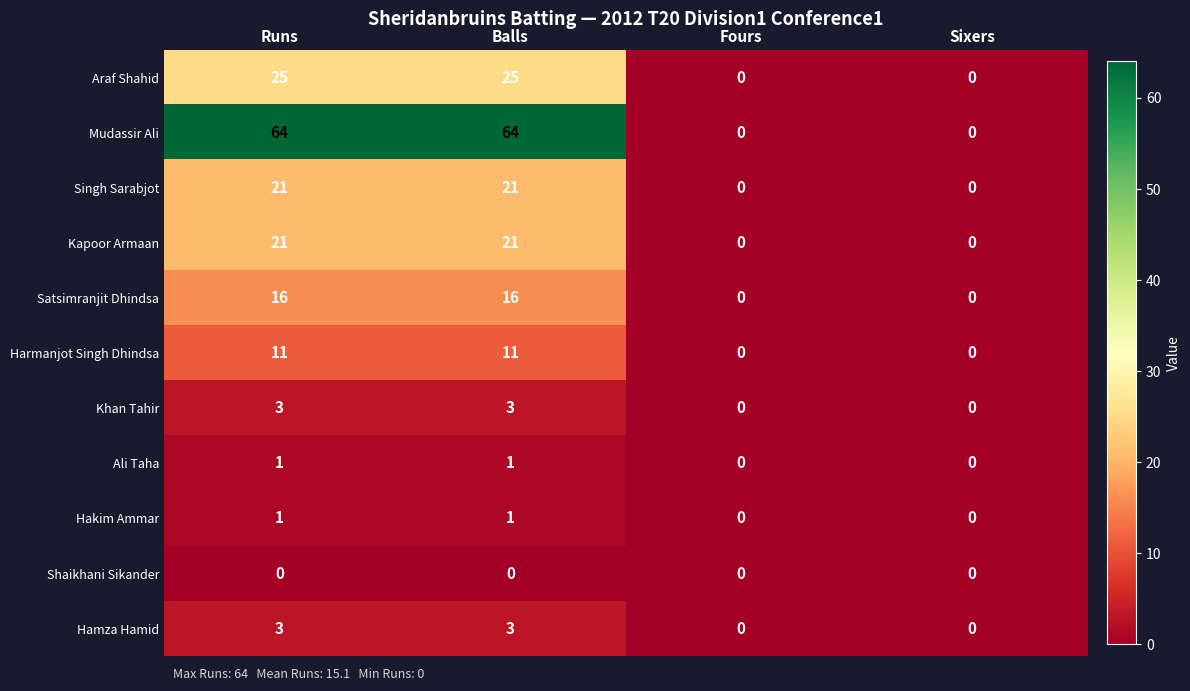

Between Runs and Sixers, which series saw the biggest shift?

Mudassir Ali